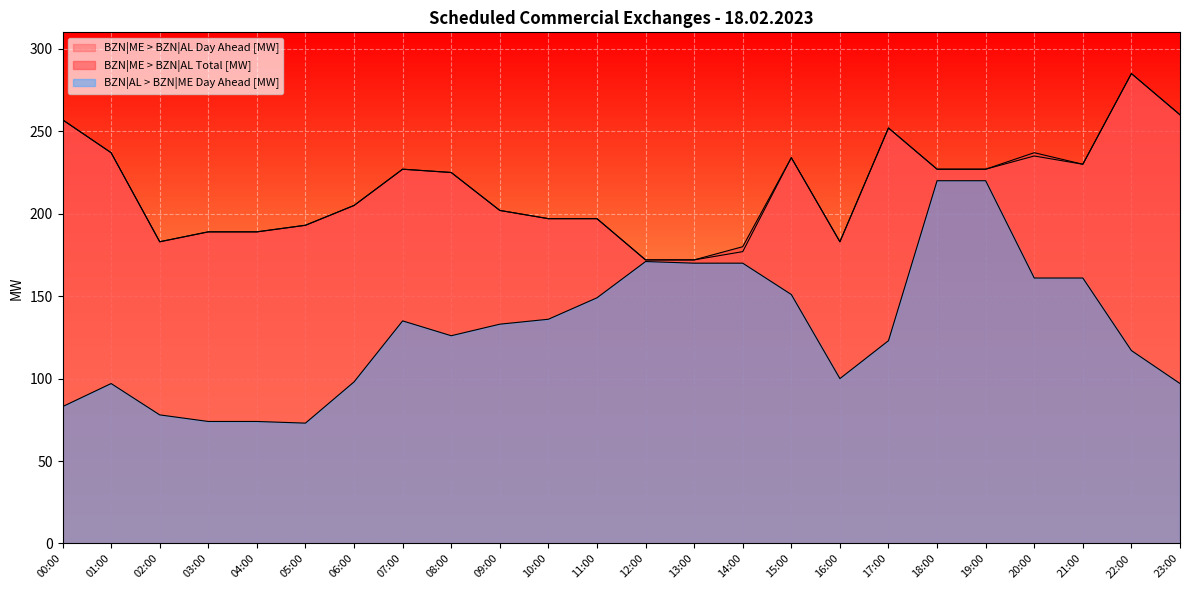

Where is BZN|AL > BZN|ME Day Ahead [MW] nearest to the value 146?

11:00